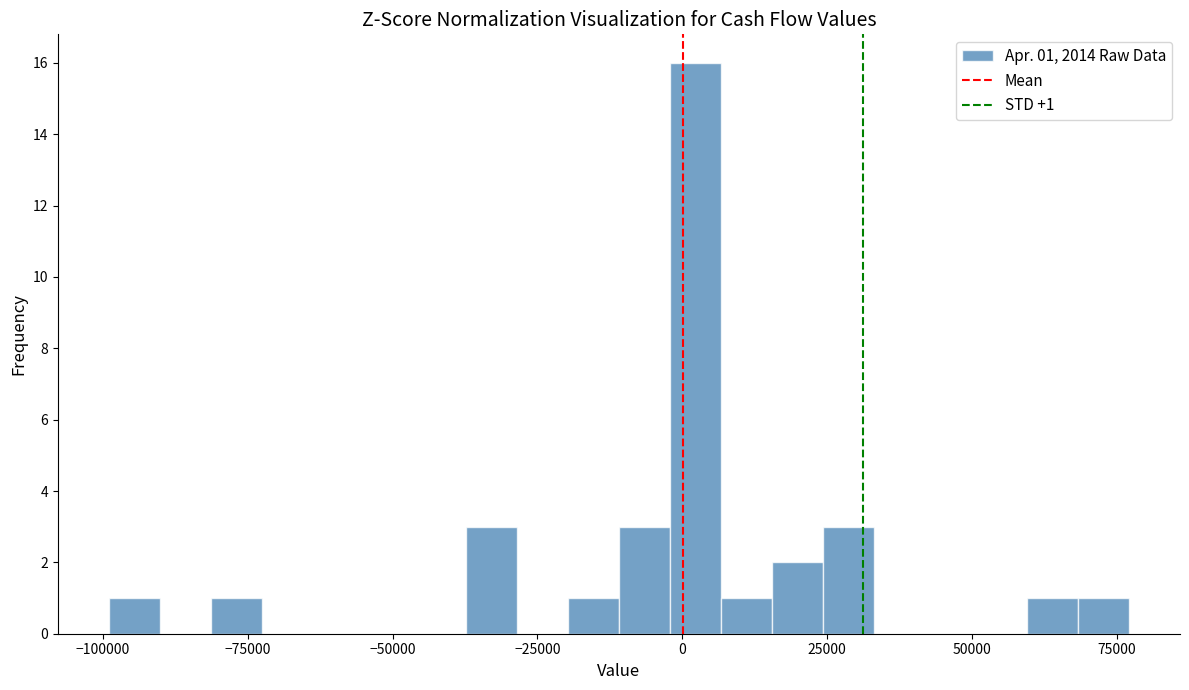

Read against the x-axis, roughly where is the centre of the tallest bar?

0